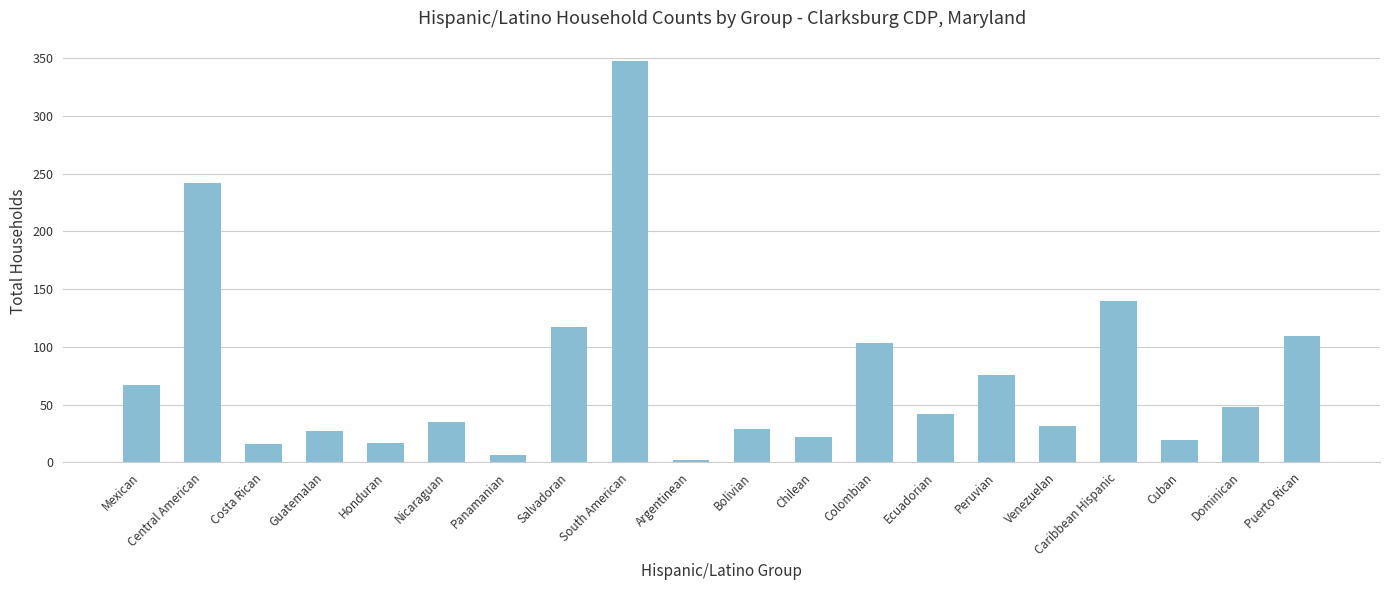

The value at Guatemalan is 44. True or false?

False